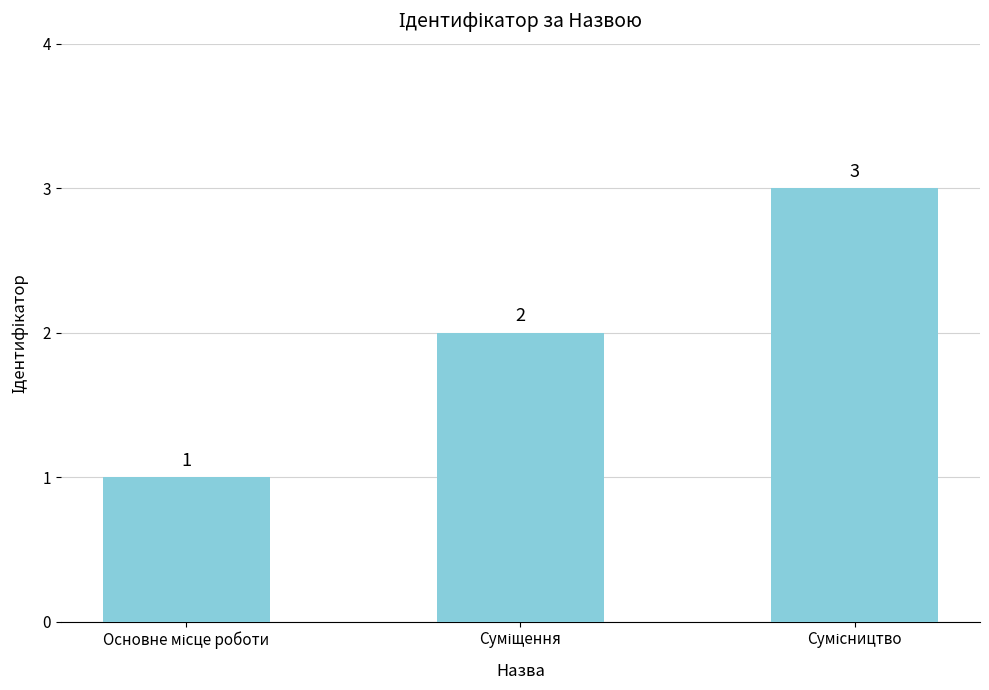

Reading left to right, transcribe all the data shown in this chart.

1	2	3